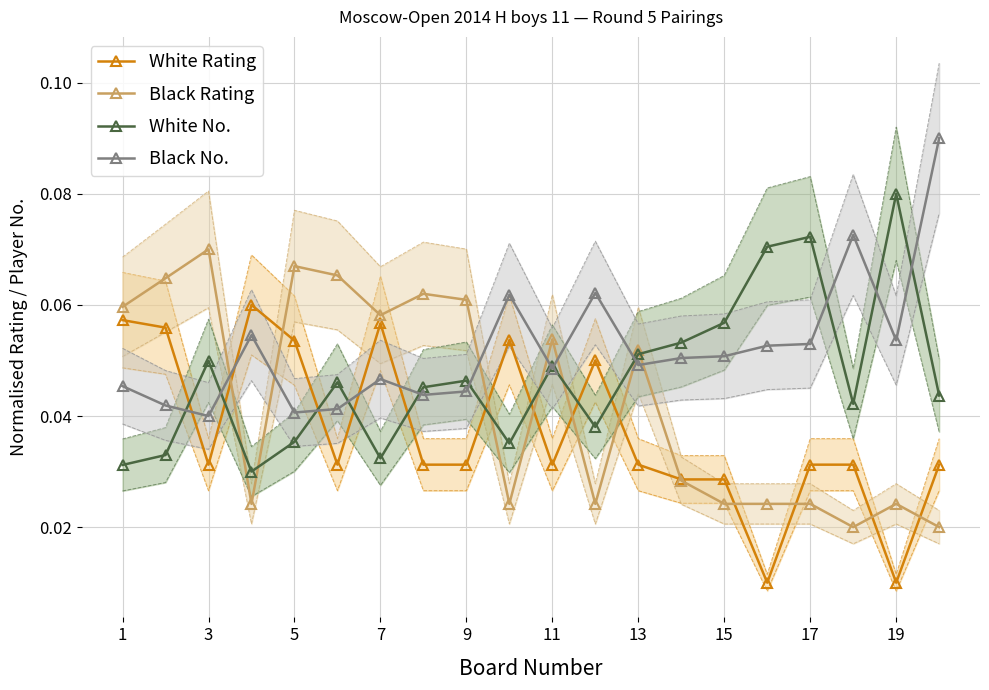

True or false: Black No. and Black Rating cross at least once.

True